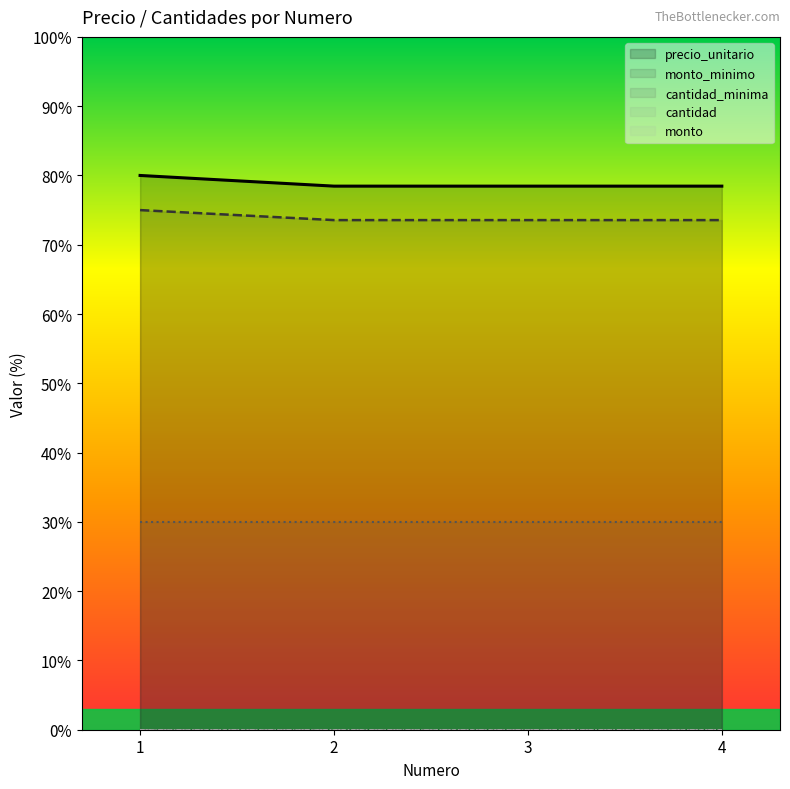

Which series has the largest total across all categories?

precio_unitario